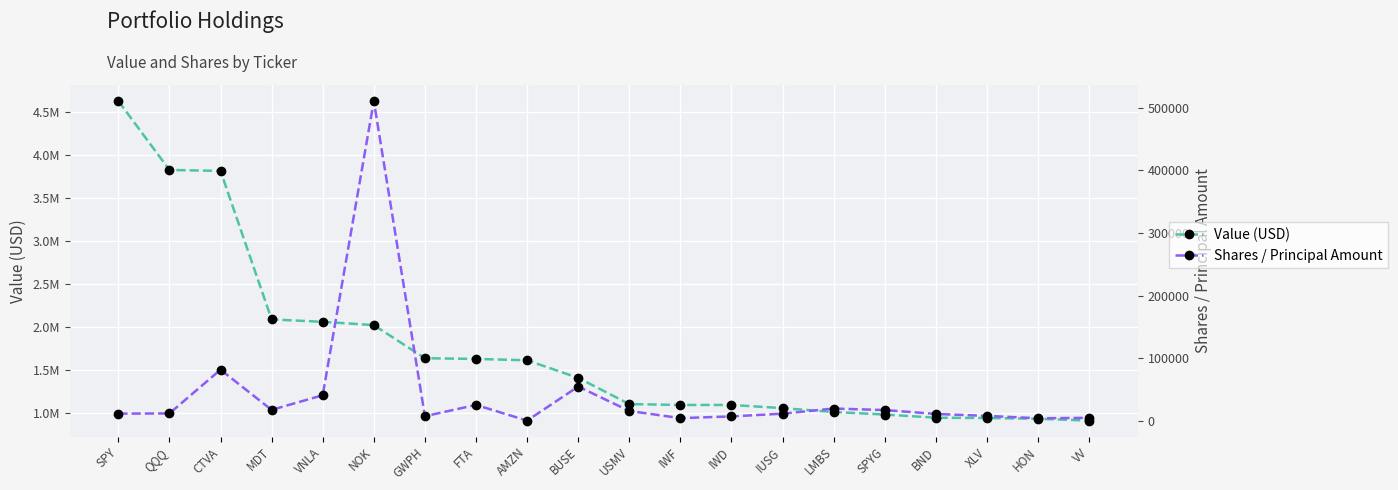

What is the difference between the maximum and second lowest values in the Shares / Principal Amount series?

506140